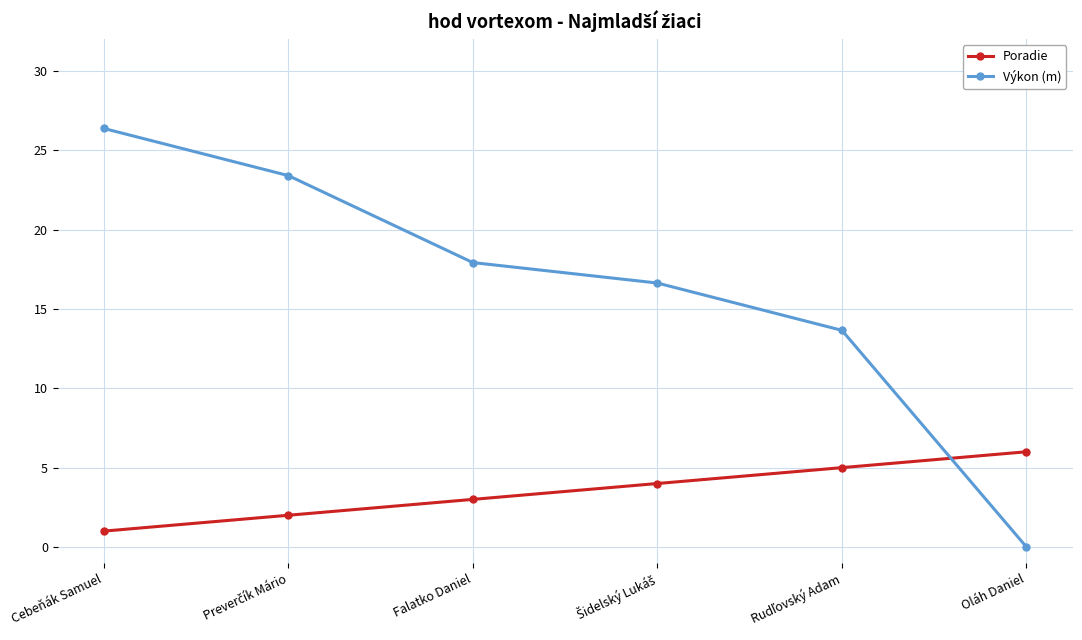

At which category is the sum across all series the highest?

Cebeňák Samuel